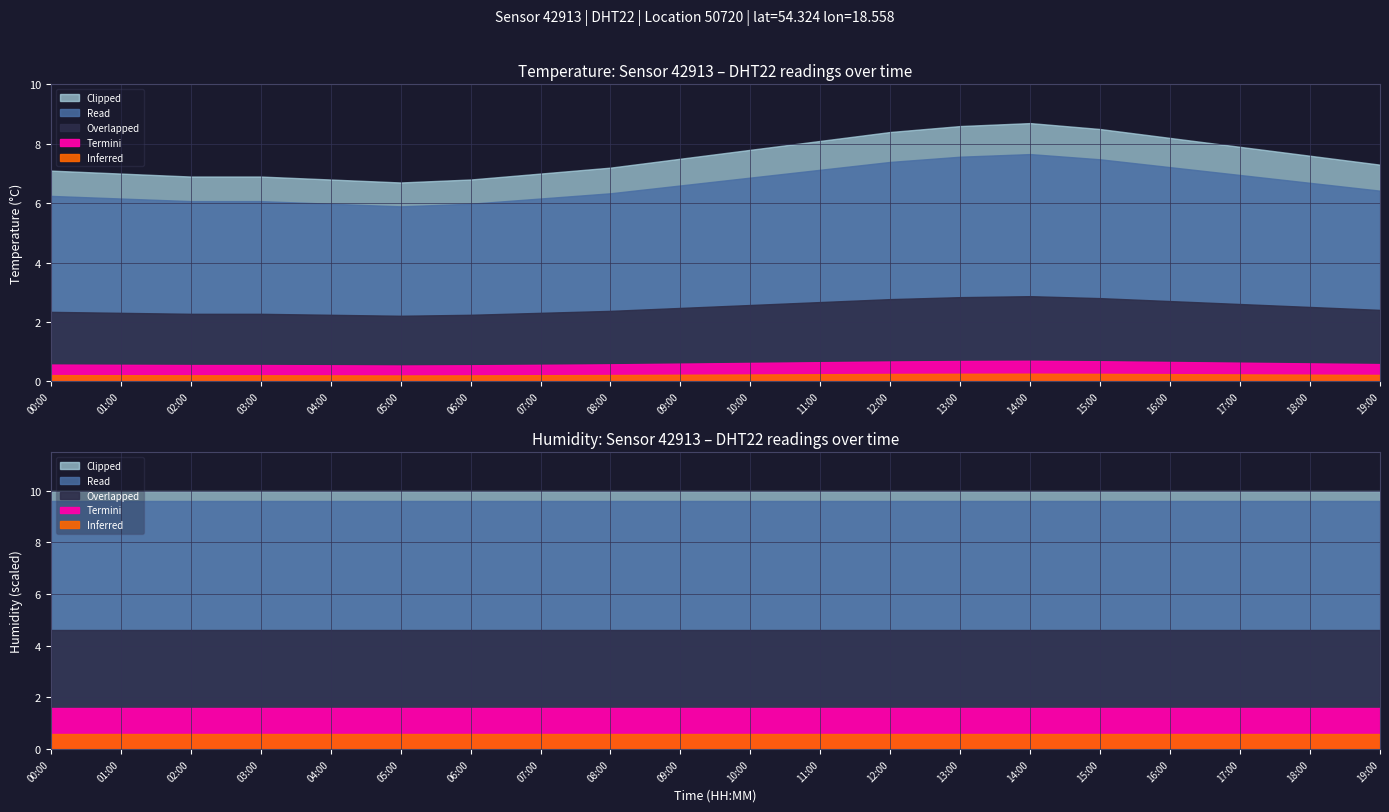

Rank the series at 07:00 from highest to lowest value.

humidity, temperature